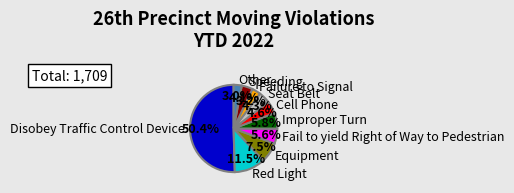

Combined, what portion of the pie is Red Light and Equipment?

19.0%